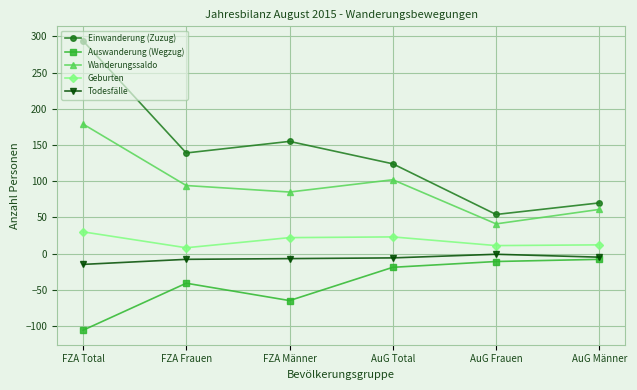

How many interior local valleys does the Auswanderung (Wegzug) series have?

1